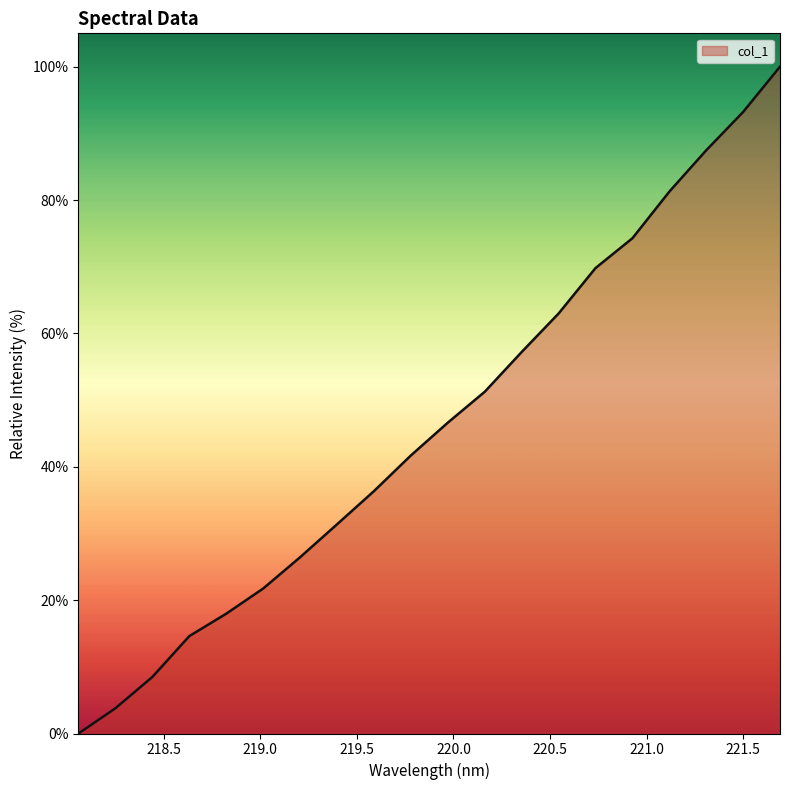

Reading right to left, what are all the values shown in this chart?

100.0	93.2	87.5	81.3	74.3	69.8	63.0	57.2	51.3	46.6	41.7	36.4	31.4	26.4	21.7	18.0	14.6	8.5	3.8	0.0